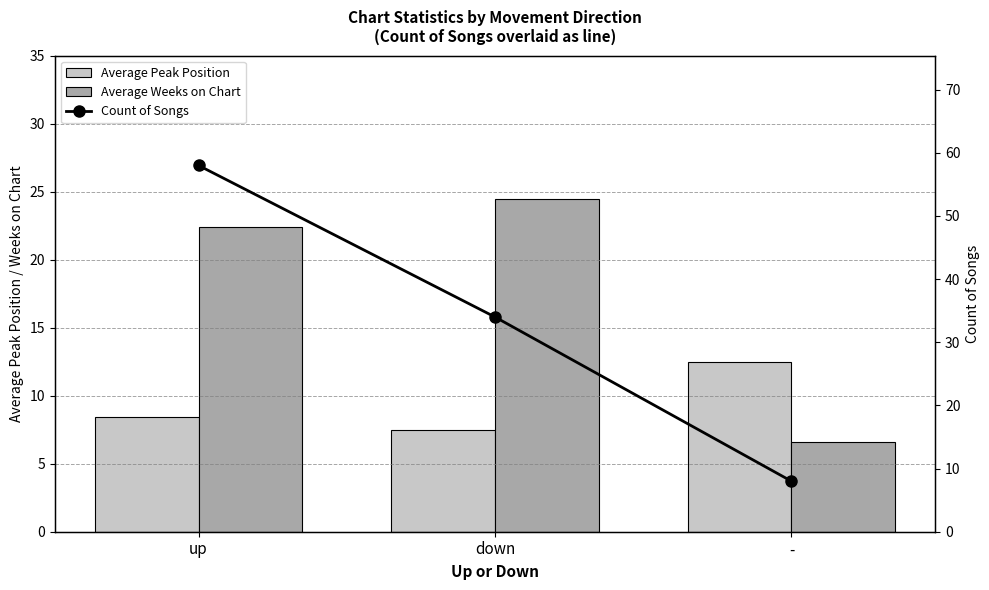

List the series in order of their overall mean, lowest first.

Average Peak Position, Average Weeks on Chart, Count of Songs